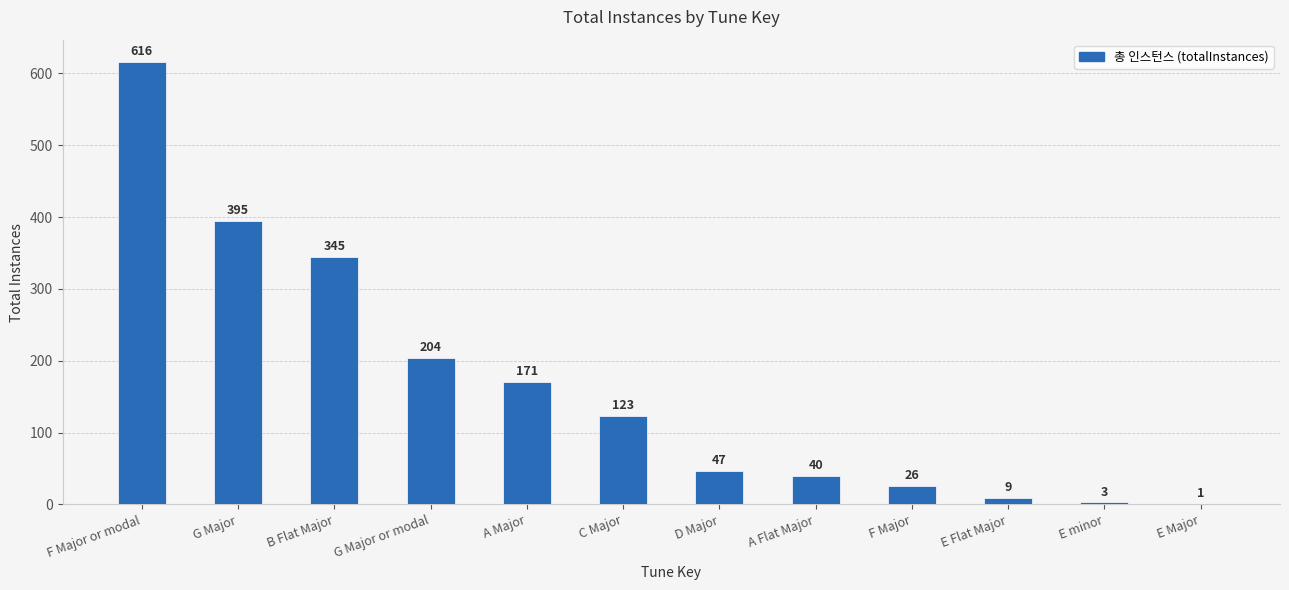

Reading left to right, list all the values displayed in this chart.

F Major or modal=616	G Major=395	B Flat Major=345	G Major or modal=204	A Major=171	C Major=123	D Major=47	A Flat Major=40	F Major=26	E Flat Major=9	E minor=3	E Major=1